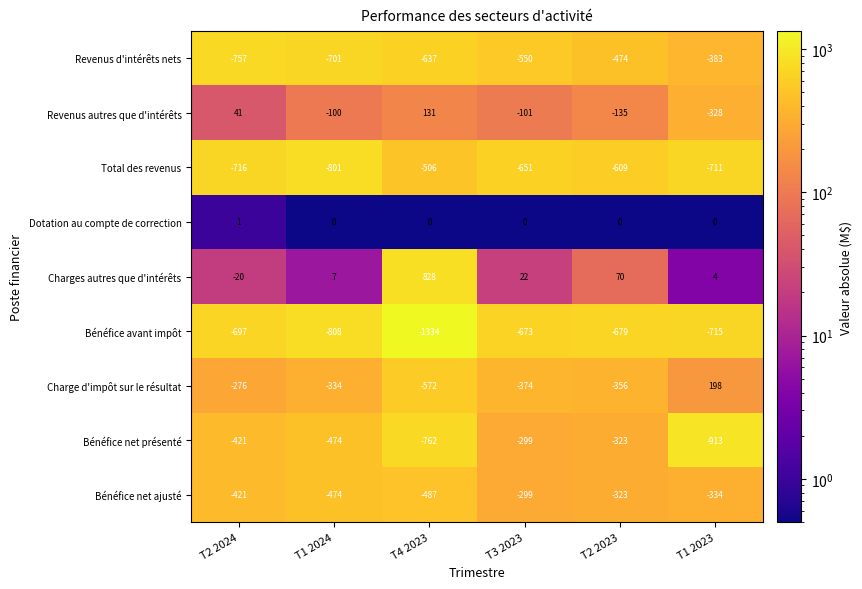

What is the sum of the Bénéfice net ajusté values at T3 2023 and T2 2024?

-720